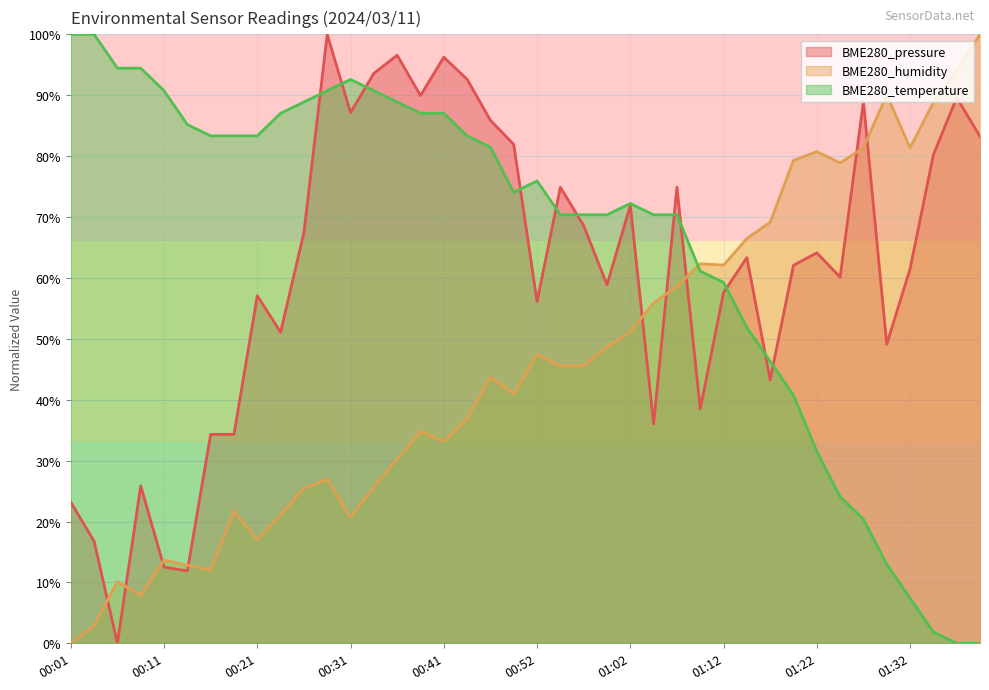

Which series has the largest range (max minus min)?

BME280_pressure